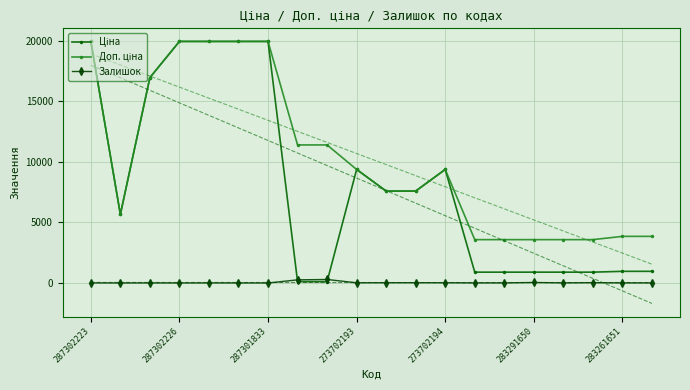

True or false: Залишок has a value of 0.0 at 287302226.

True